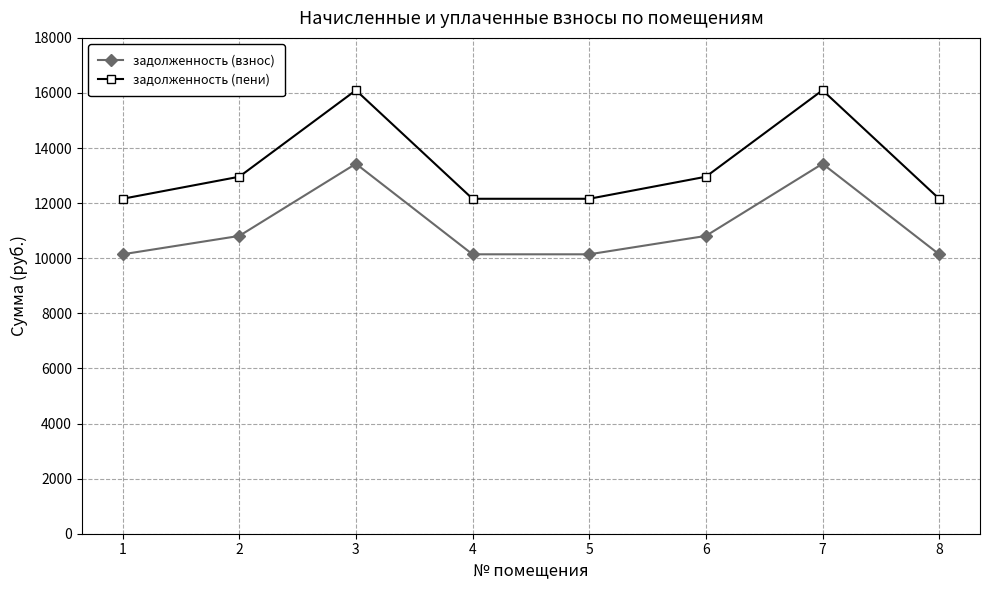

Is the value of задолженность (пени) at 2 greater than the value of задолженность (взнос) at 4?

Yes